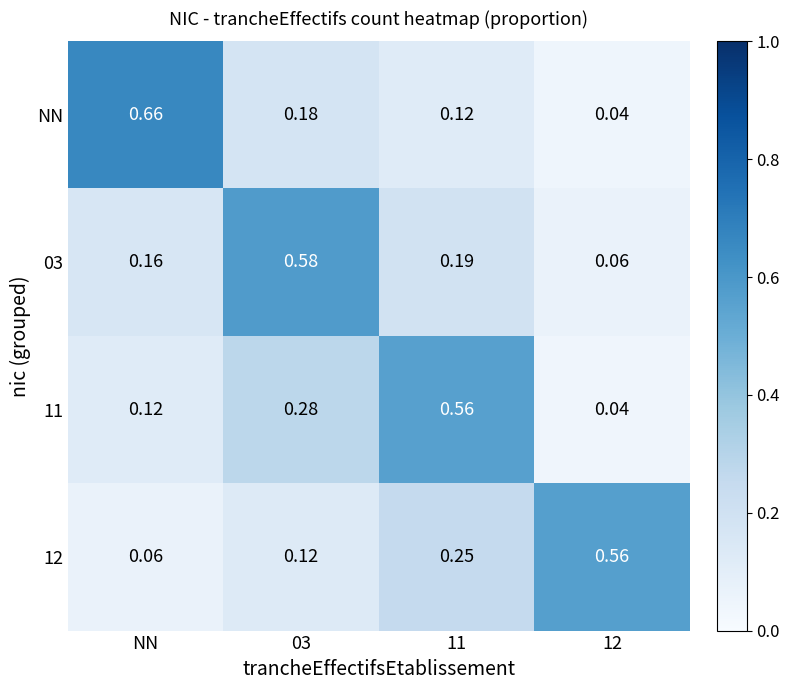

Which category has the highest value across all series?

NN